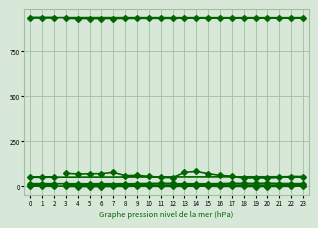

True or false: Tendència (hPa) has more than 0 points higher than both neighbors.

True